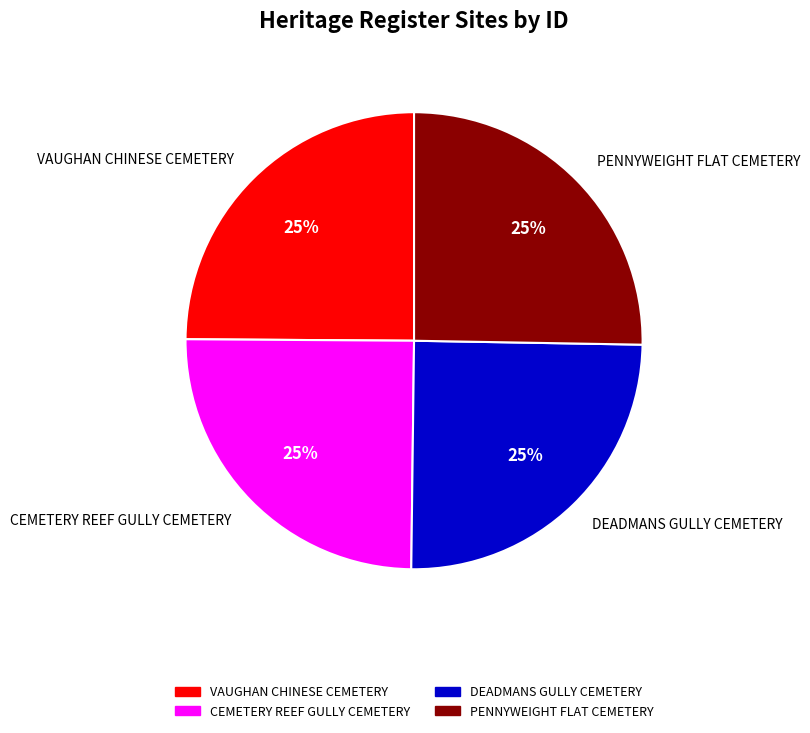

The DEADMANS GULLY CEMETERY slice represents 25% of the pie. True or false?

True